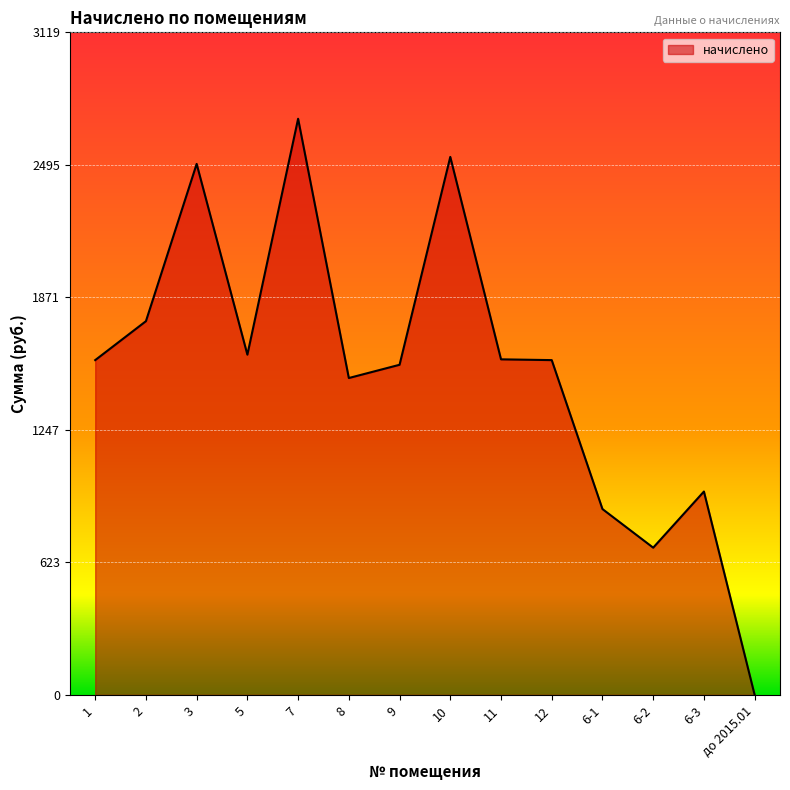

Is it true that the value at 8 is 887.4?

False